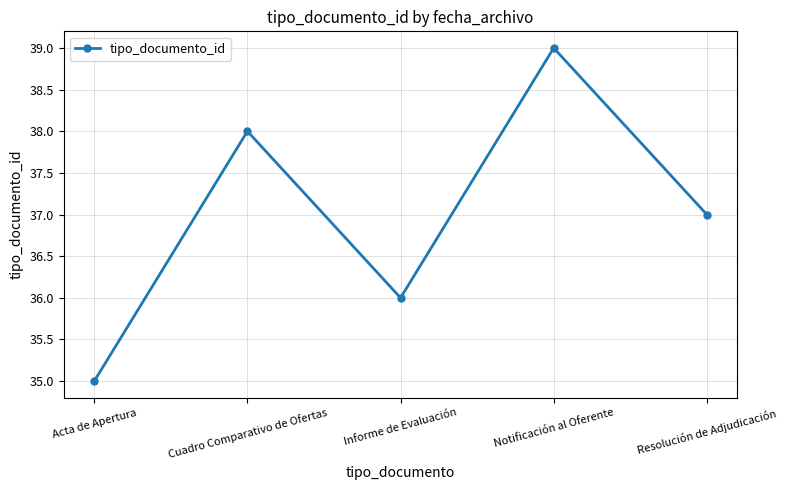

Count the values in the range 36 to 38.

3